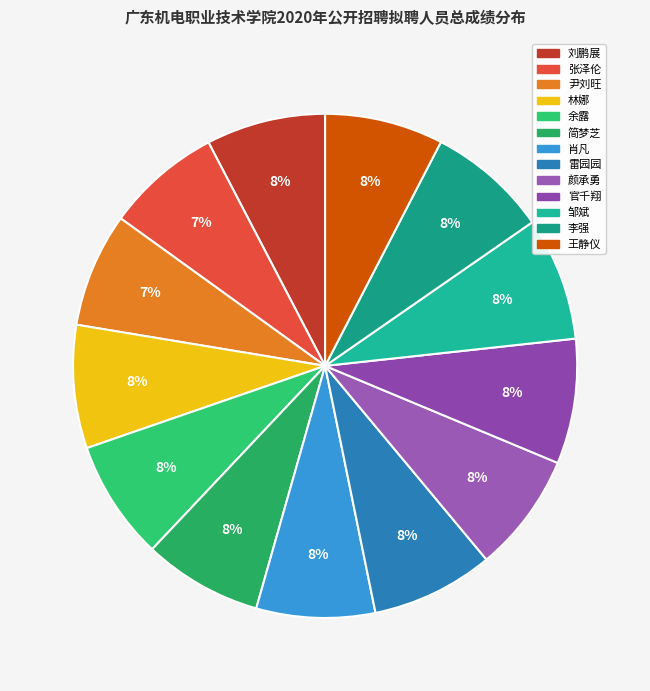

How many segments does this pie chart have?

13